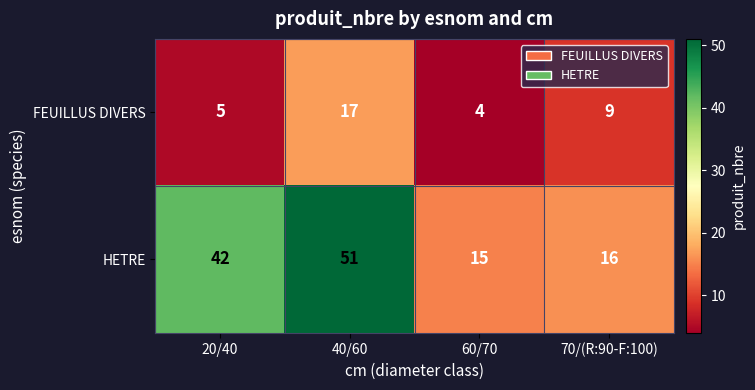

Which series has the widest spread of values?

HETRE